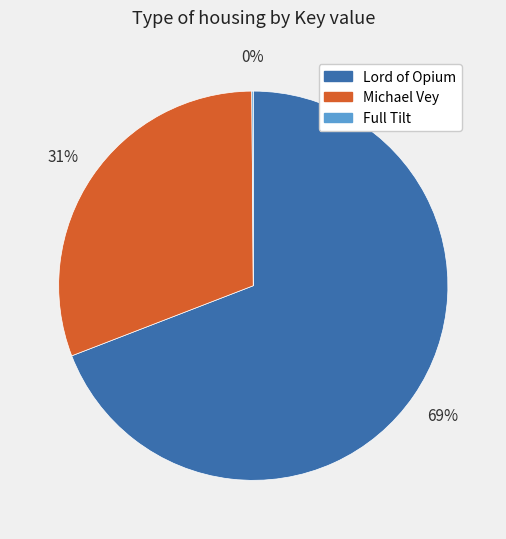

Which slice is the largest?

Lord of Opium